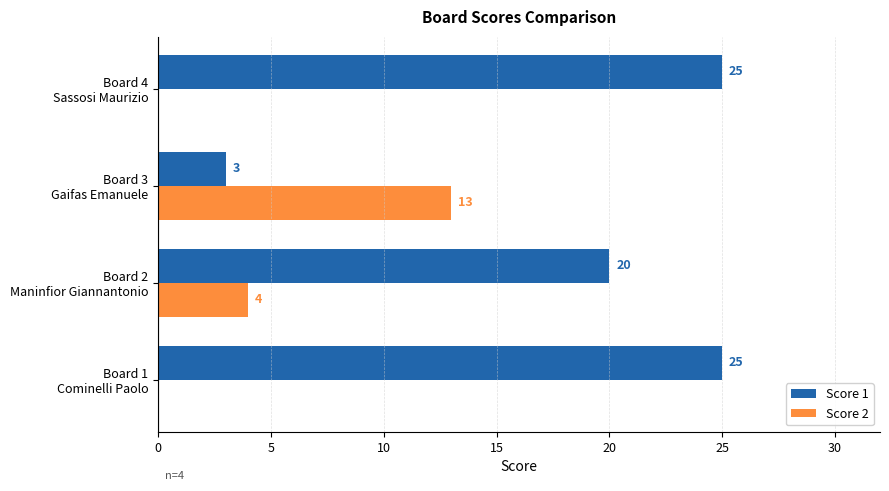

Which series has the largest total across all categories?

Score 1